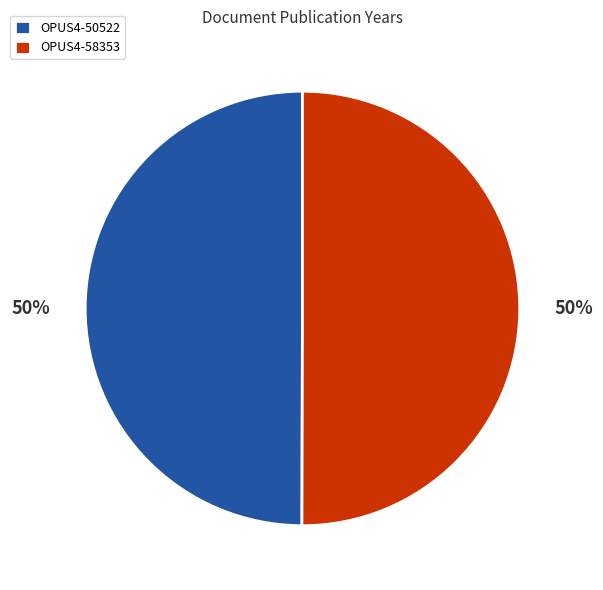

To the nearest percent, what portion does OPUS4-50522 represent?

50%